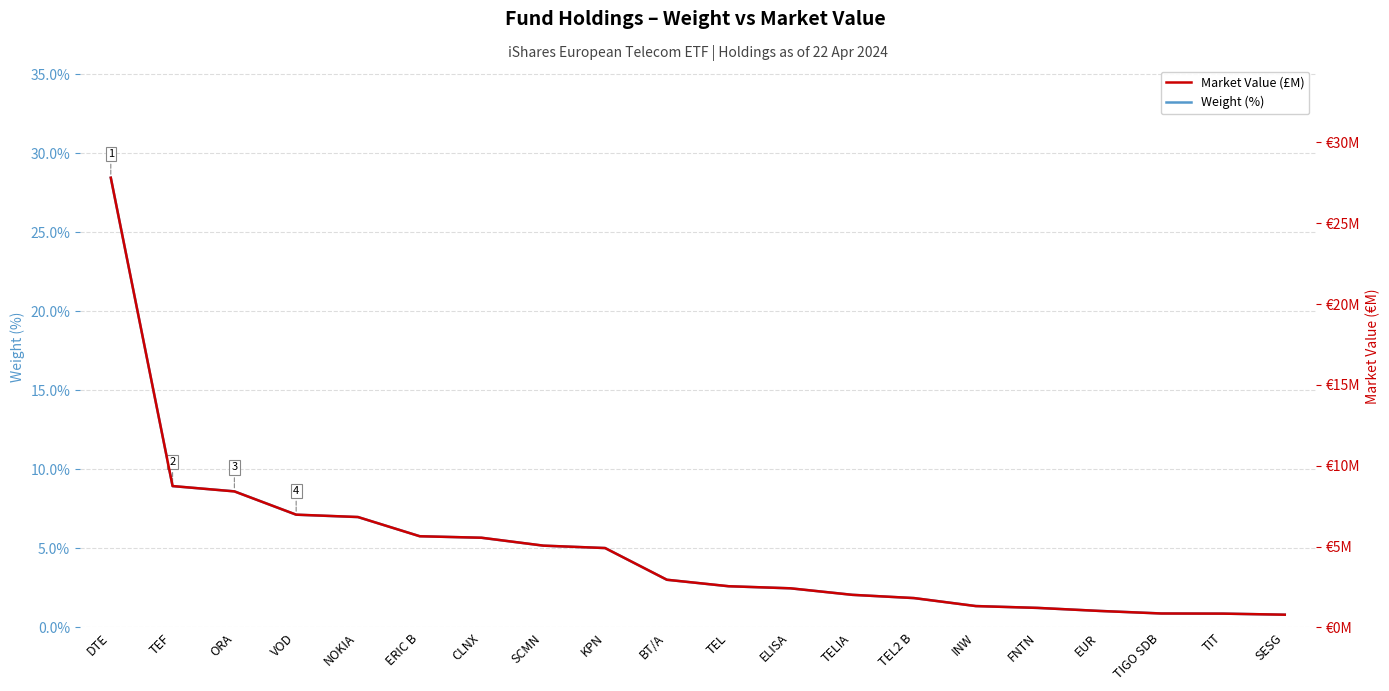

Reading left to right, list all the values displayed in this chart.

Weight (%): 28.5	8.9	8.6	7.1	7.0	5.8	5.7	5.2	5.0	3.0	2.6	2.5	2.1	1.9	1.4	1.2	1.0	0.9	0.9	0.8
Market Value (£M): 27.8	8.7	8.4	7.0	6.8	5.6	5.5	5.1	4.9	2.9	2.5	2.4	2.0	1.8	1.3	1.2	1.0	0.9	0.8	0.8